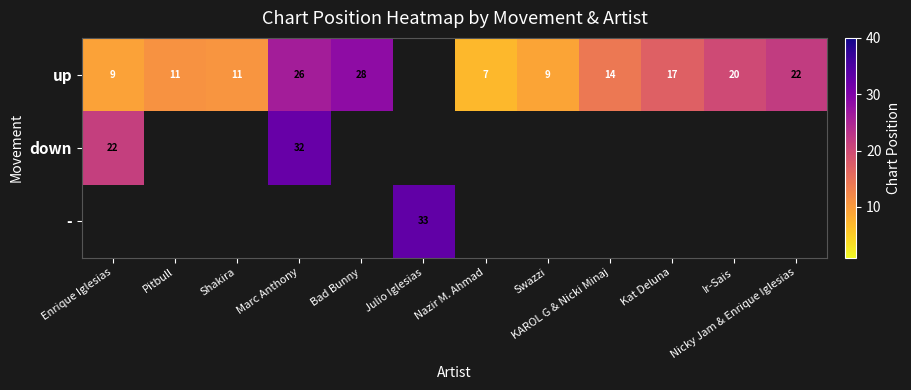

At which label is down closest to 27?

Enrique Iglesias